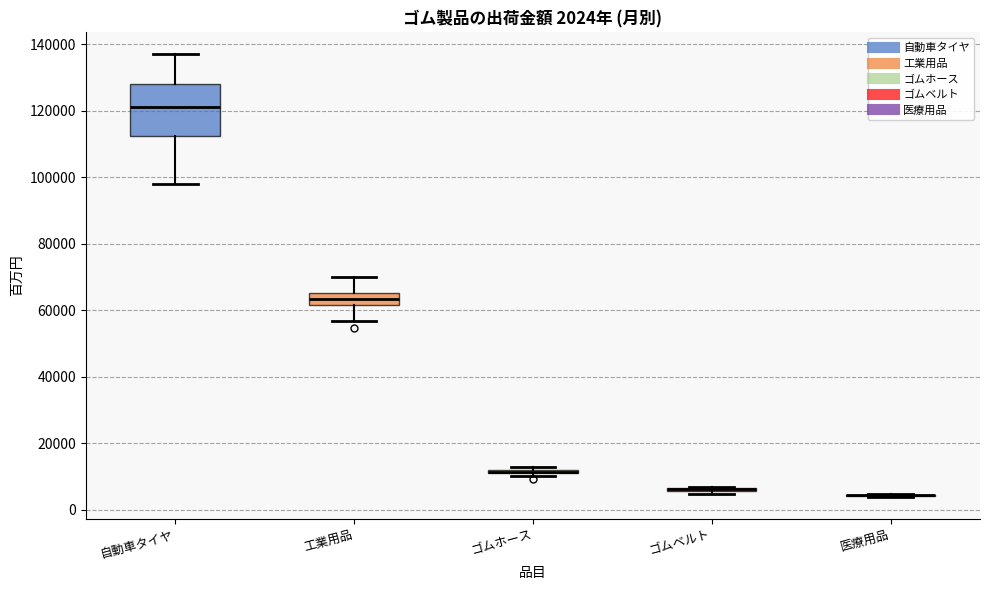

Comparing the boxes themselves (not the whiskers), which one is the tallest?

自動車タイヤ